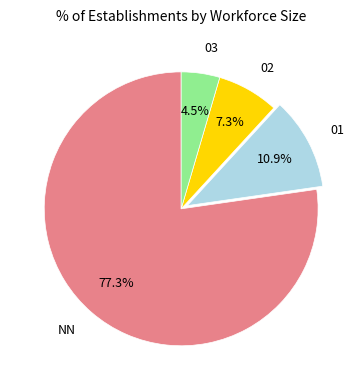

What percentage do 02 and 03 together represent?

11.8%